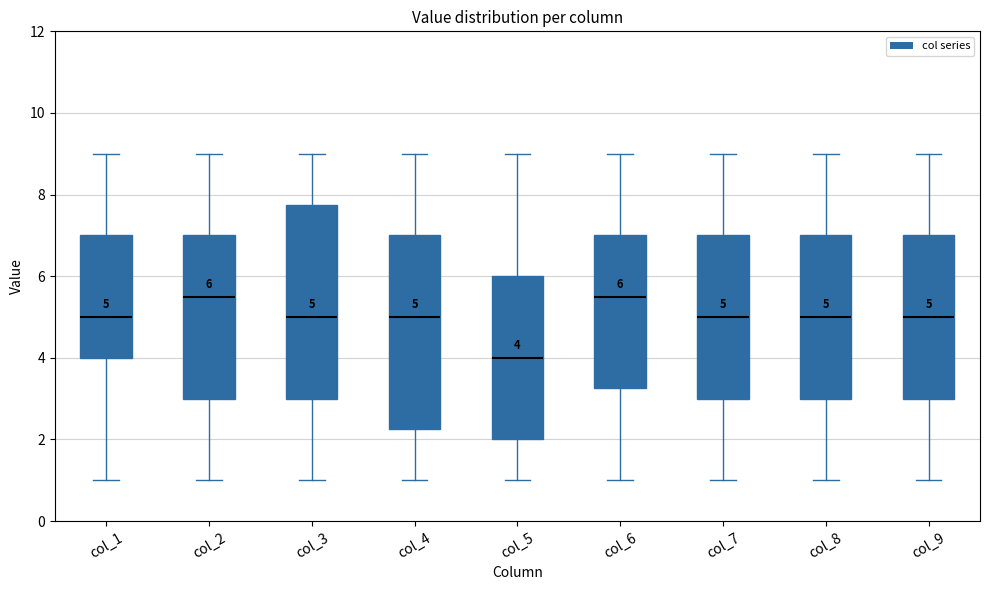

Which box's median line is the lowest?

col_5